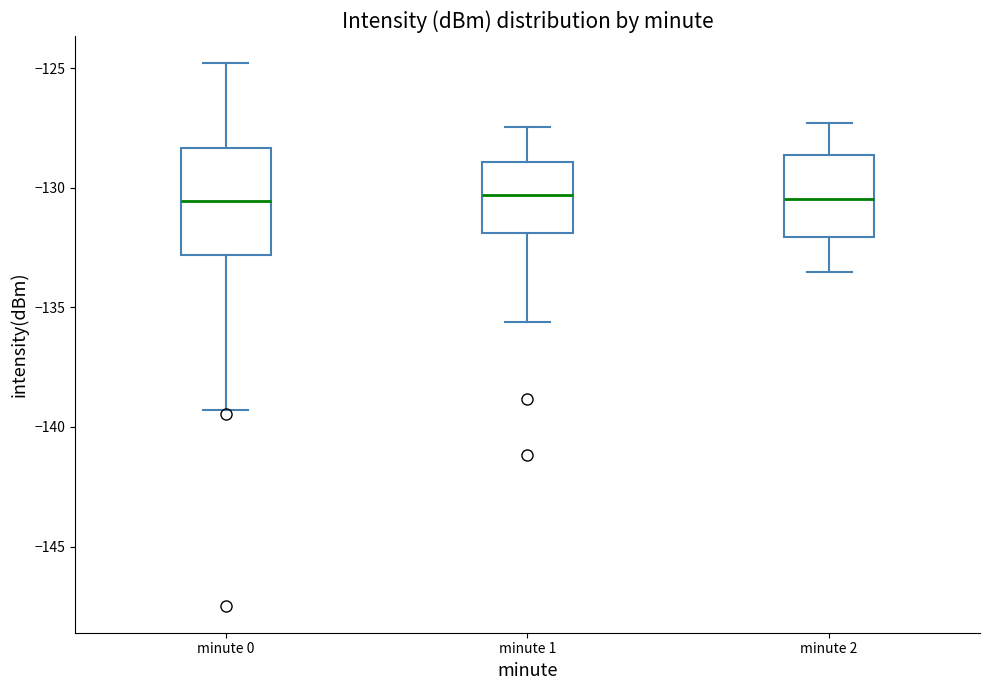

Where does the median line of the box for minute 2 sit on the y-axis? The values are not printed on the chart, so give them approximately, as read against the axis.

-130.5